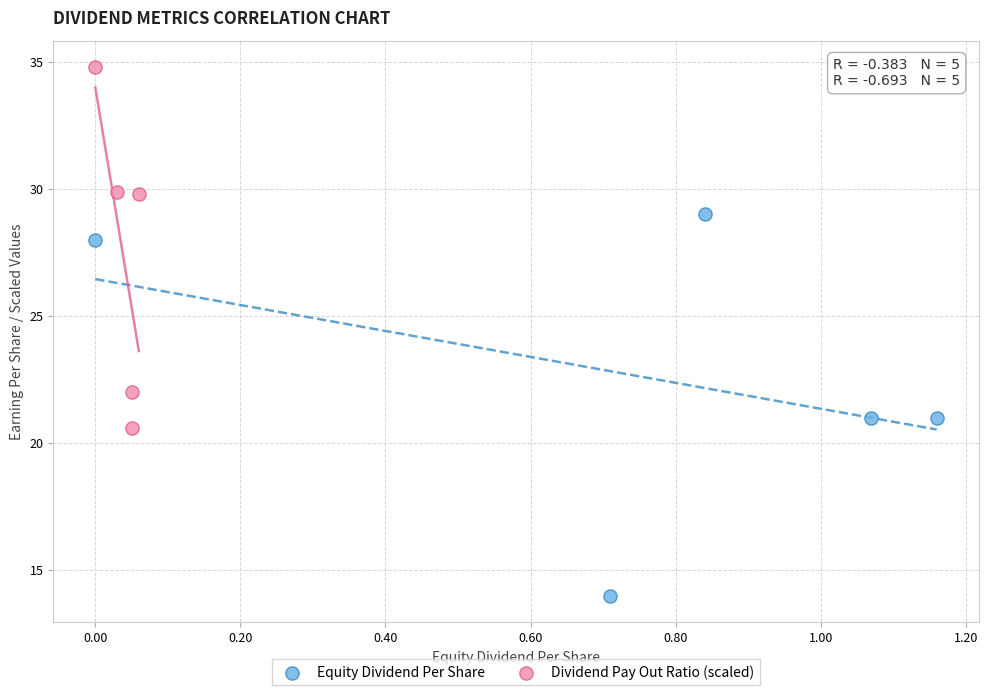

Which series reaches the minimum Y coordinate?

Equity Dividend Per Share